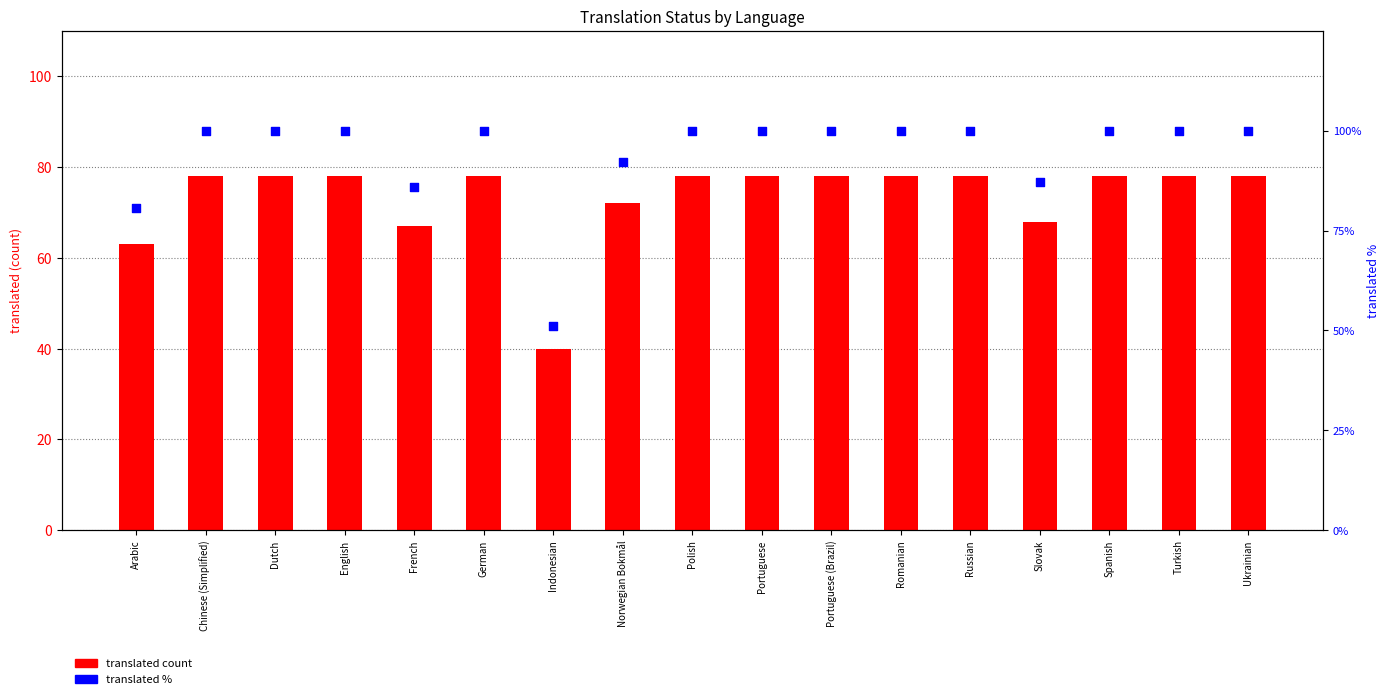

What is the total value across all series at Arabic?

143.7